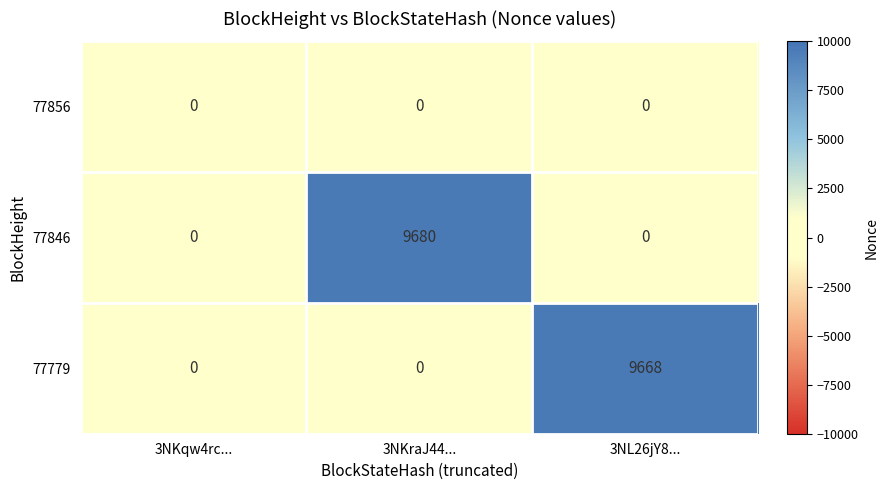

How many series are shown in this chart?

3